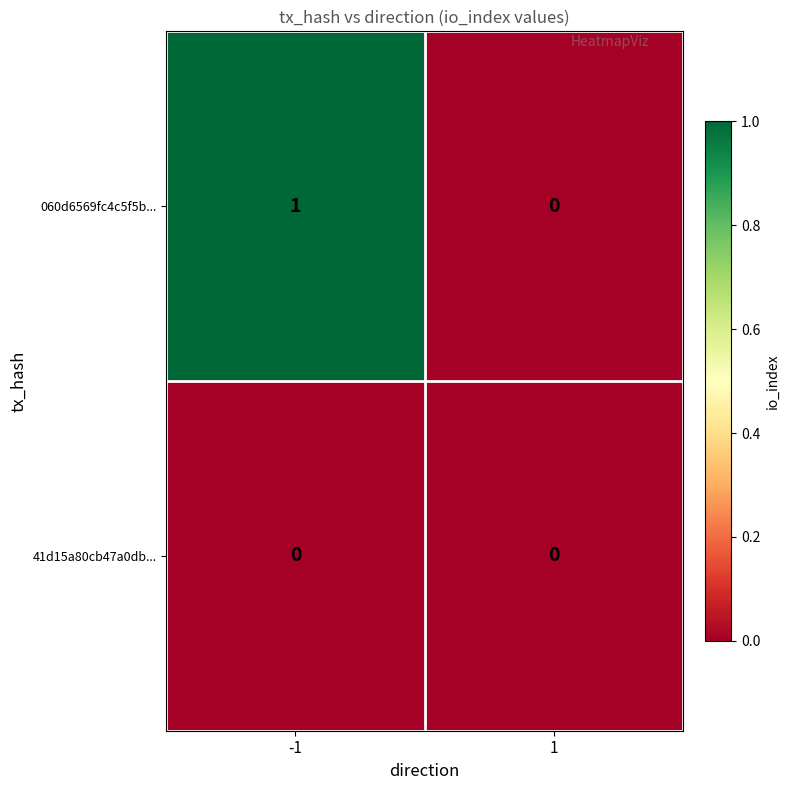

Reading left to right, transcribe all the data shown in this chart.

060d6569fc4c5f5b...: 1	0
41d15a80cb47a0db...: 0	0